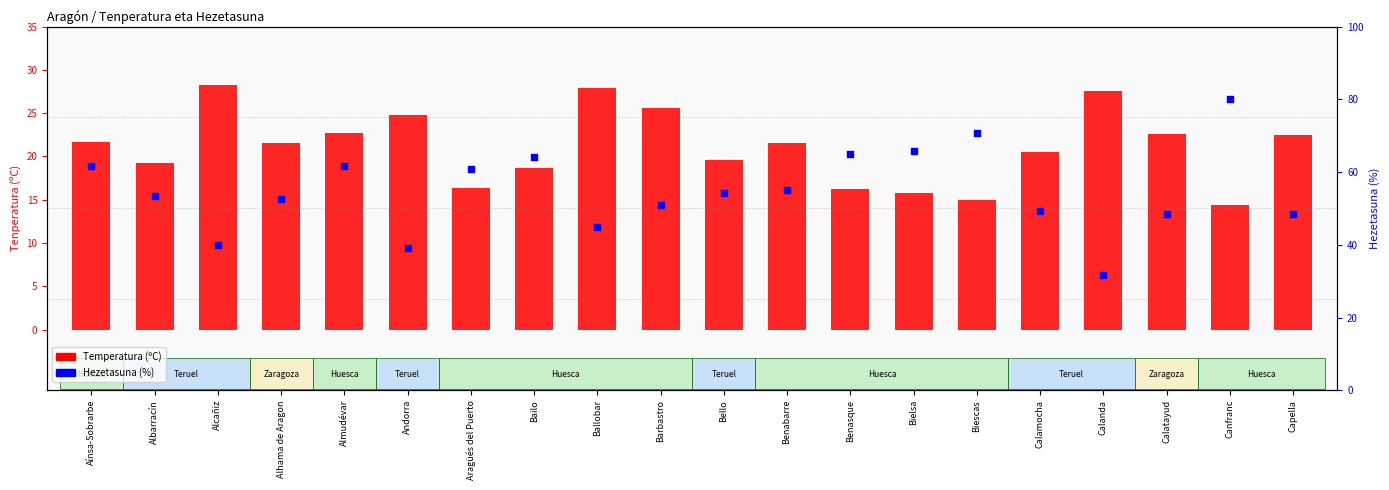

What is the change in value from Bailo to Benasque?

-2.5